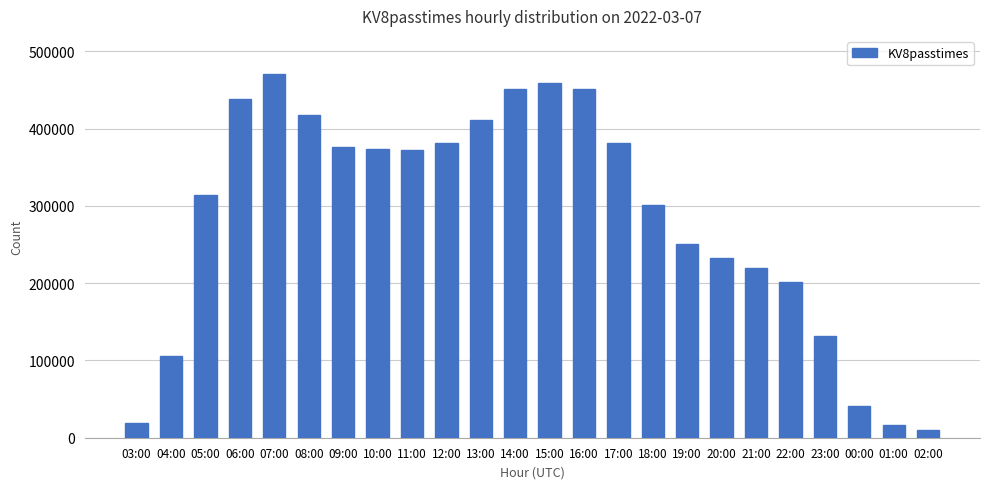

At which label does the data first exceed 372608?

06:00